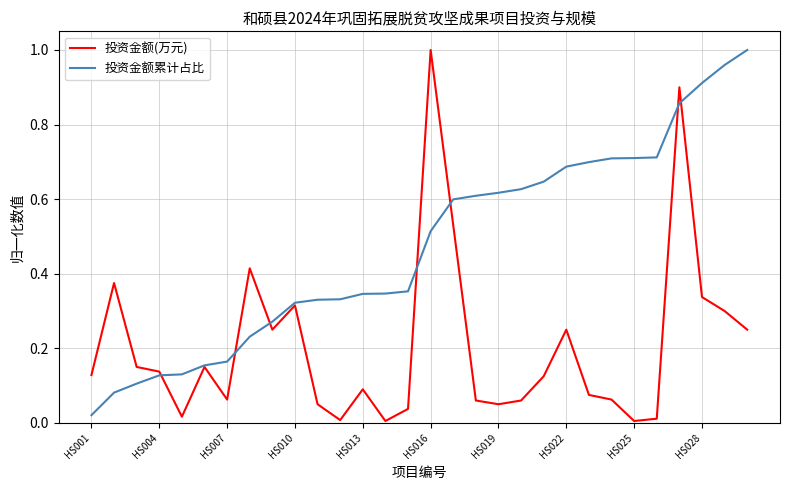

Rank the series by their average value, from lowest to highest.

投资金额(万元), 投资金额累计占比